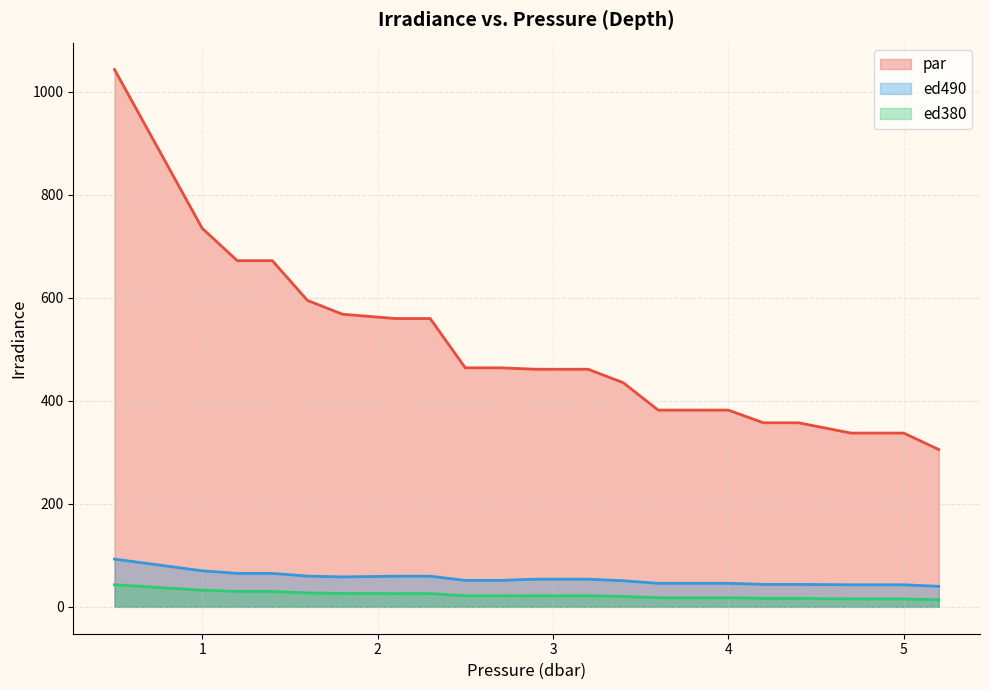

Count the number of categories in the chart.

20